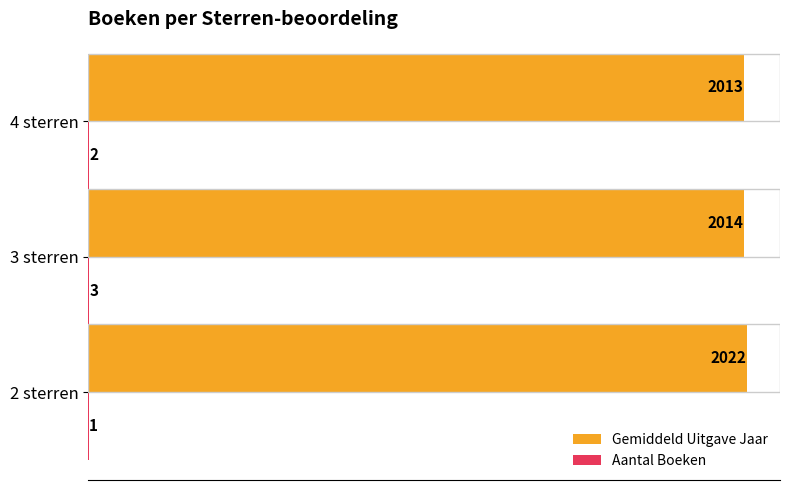

What is the greatest value displayed?

2022